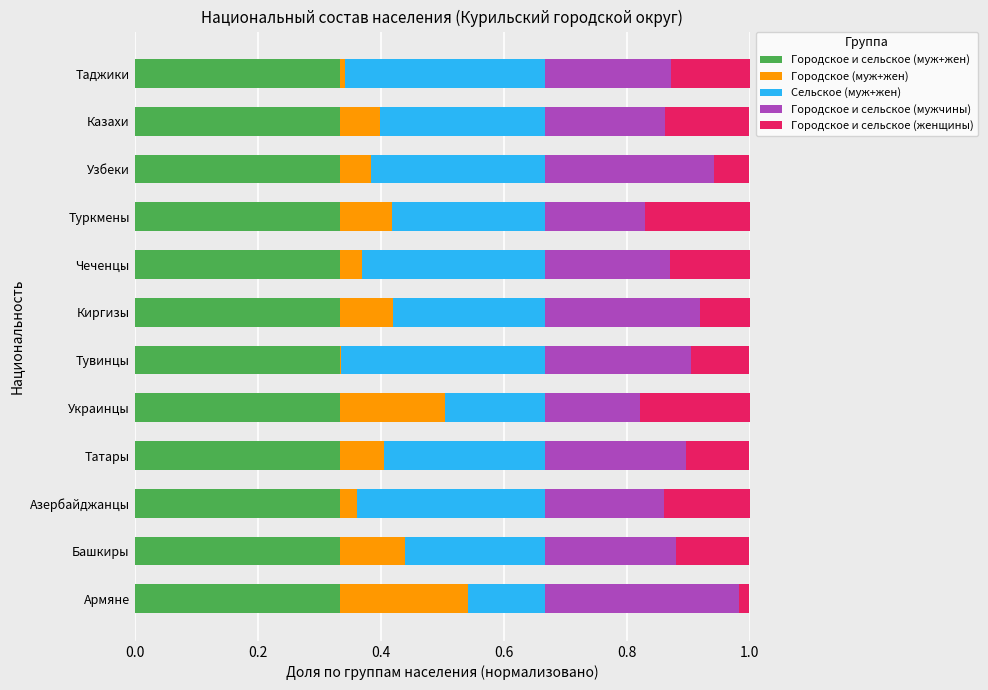

Is it true that Городское и сельское (муж+жен) equals 0.3 at Азербайджанцы?

True